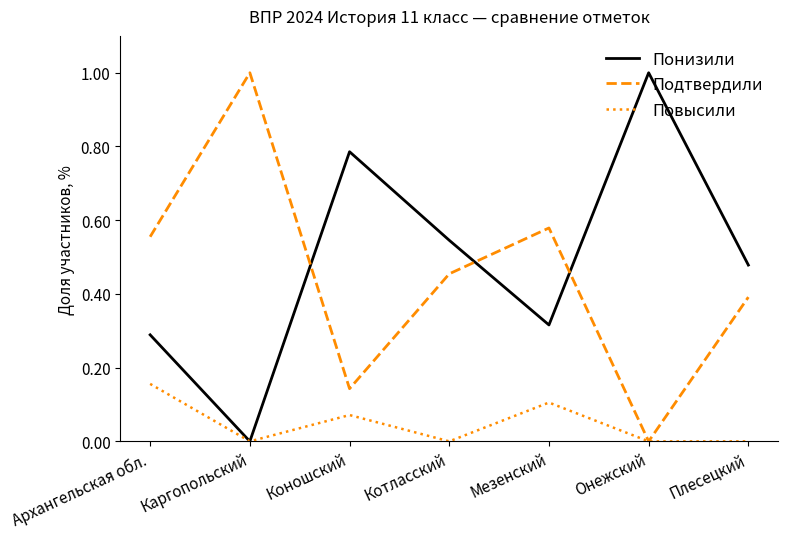

Rank the series at Котласский from highest to lowest value.

Понизили, Подтвердили, Повысили